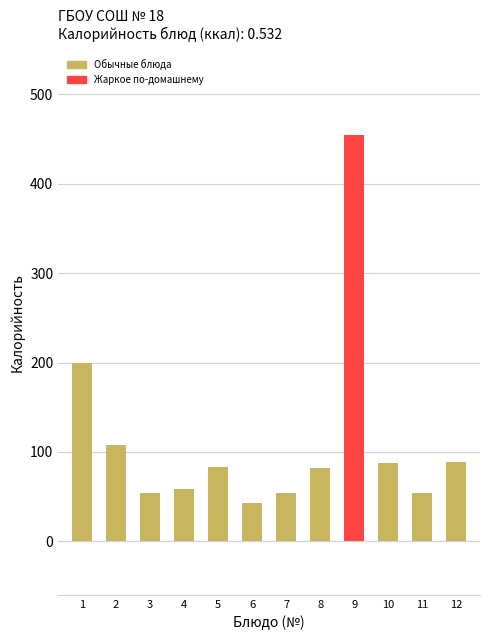

How many series are shown in this chart?

1